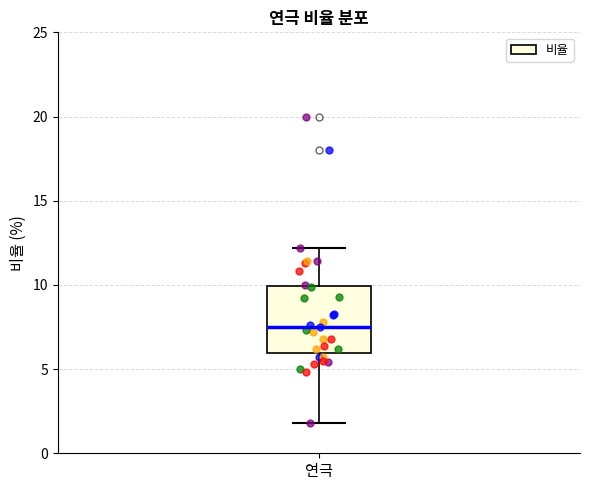

Transcribe this box plot: give where the median line is, the range the box spans, and where the two whiskers end, as read against the y-axis. The values are not printed on the chart, so give them approximately, as read against the axis.

median 7.5, box 6.0 to 10.0, whiskers 2.0 to 12.0